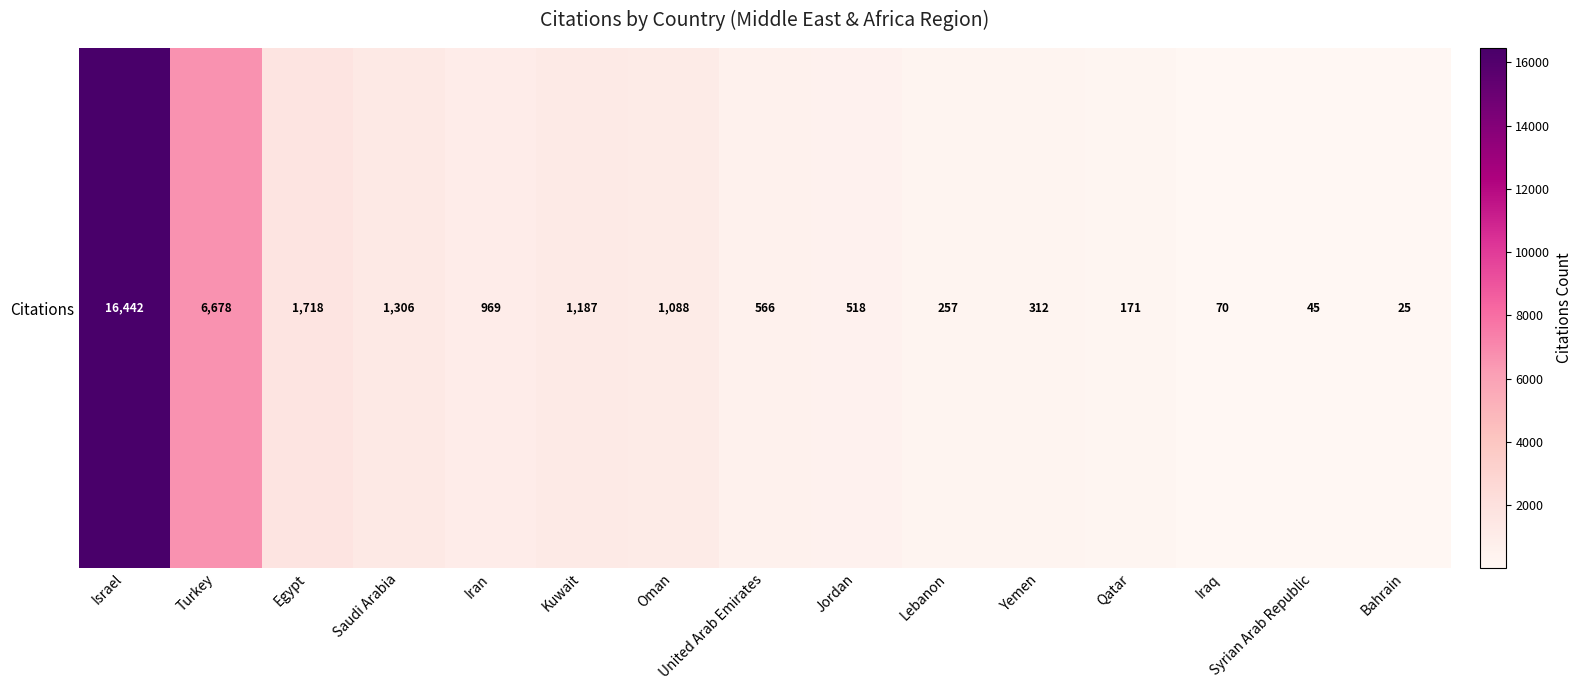

How many values are below 566?

7